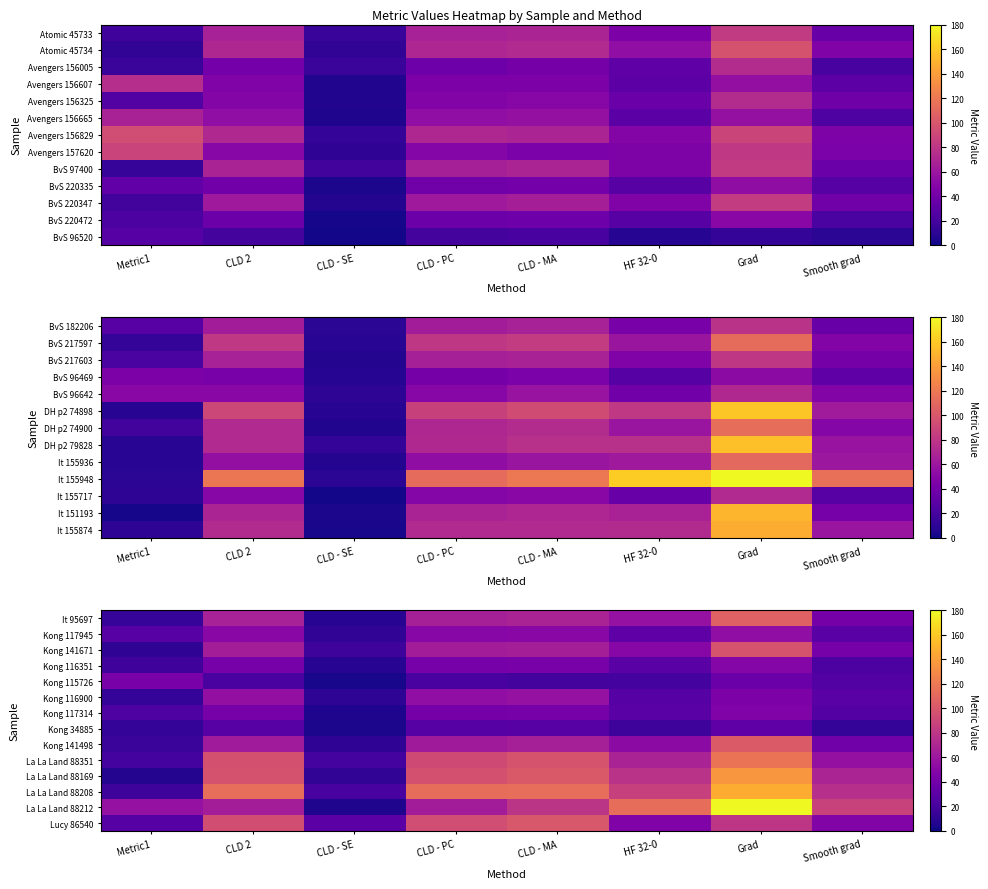

Which label corresponds to the largest value in the chart?

Grad